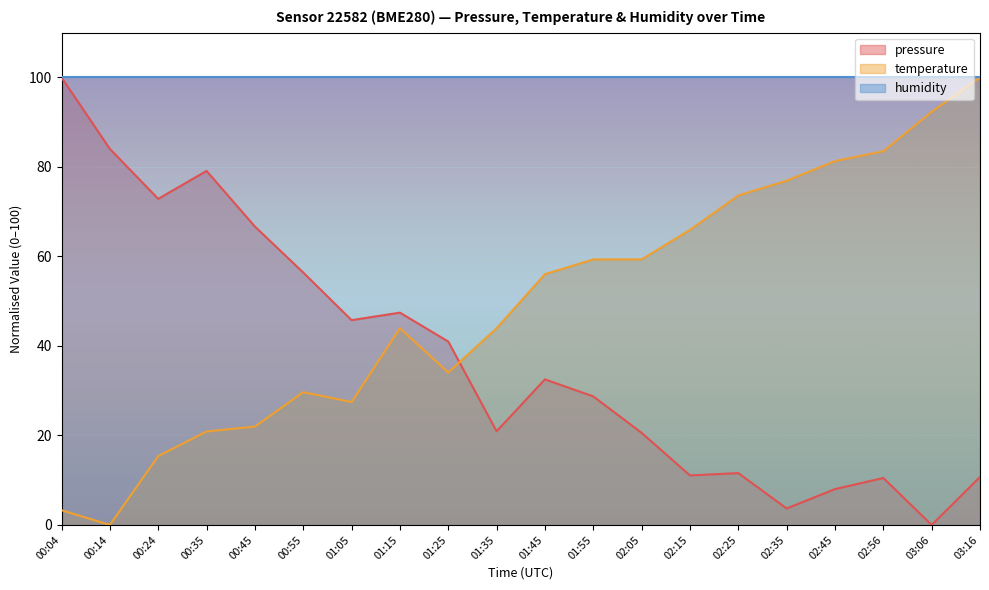

Between 02:56 and 01:15, which is larger?

01:15